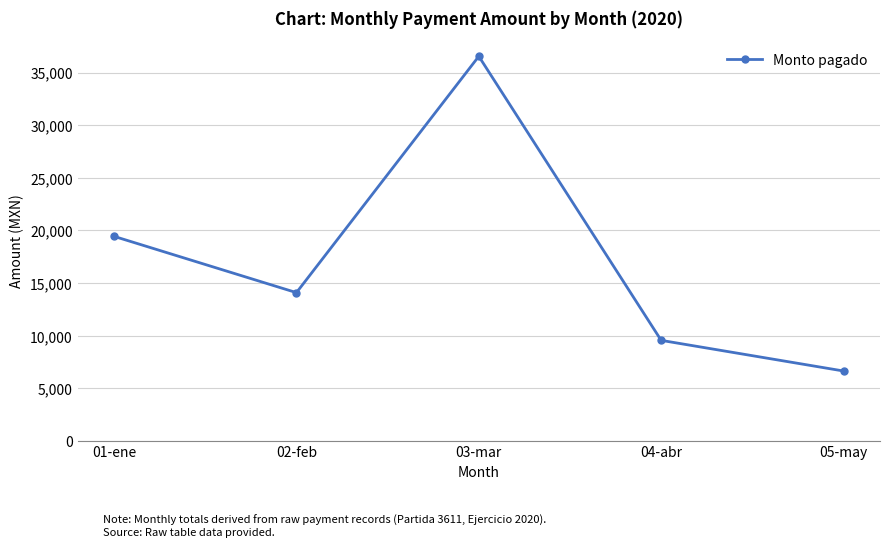

How many lines are shown in the chart?

1